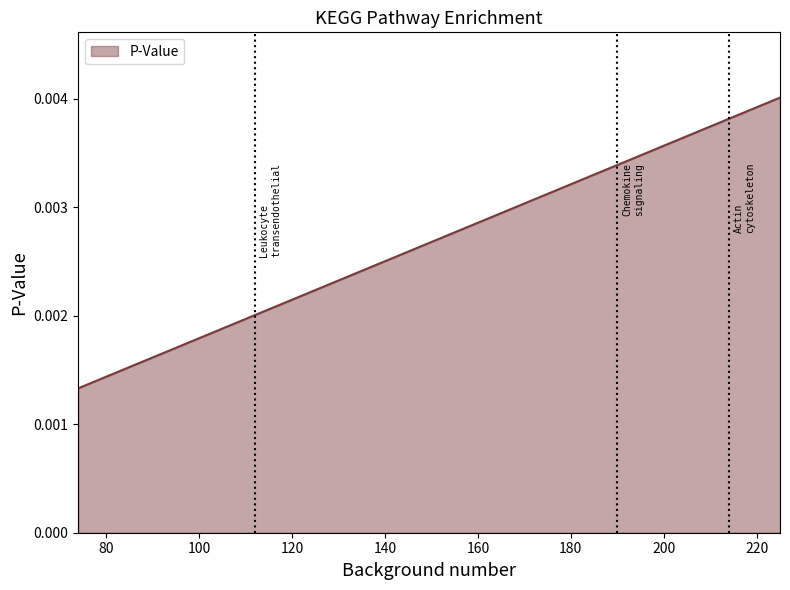

Count the values in the range 0 to 1.

8